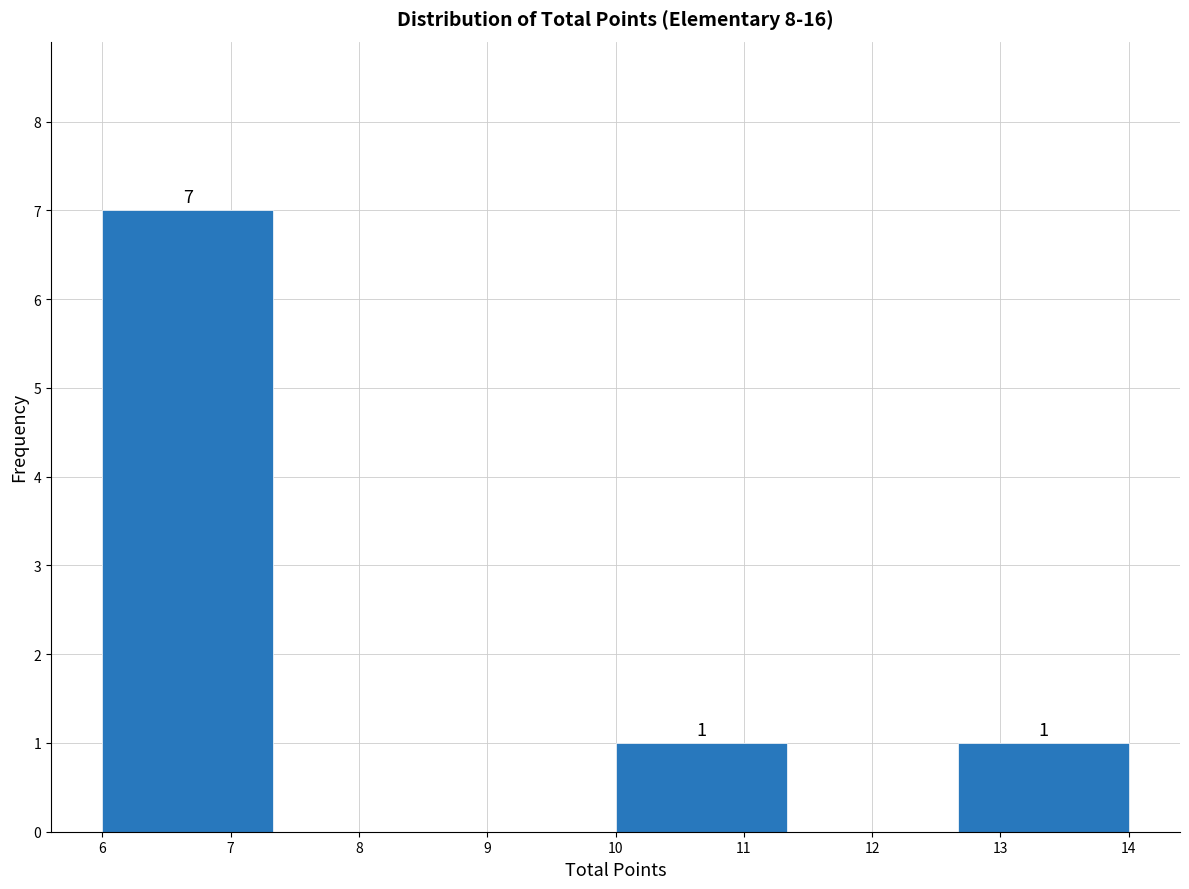

Over which range of the x-axis is the bar tallest?

6.0 to 7.3